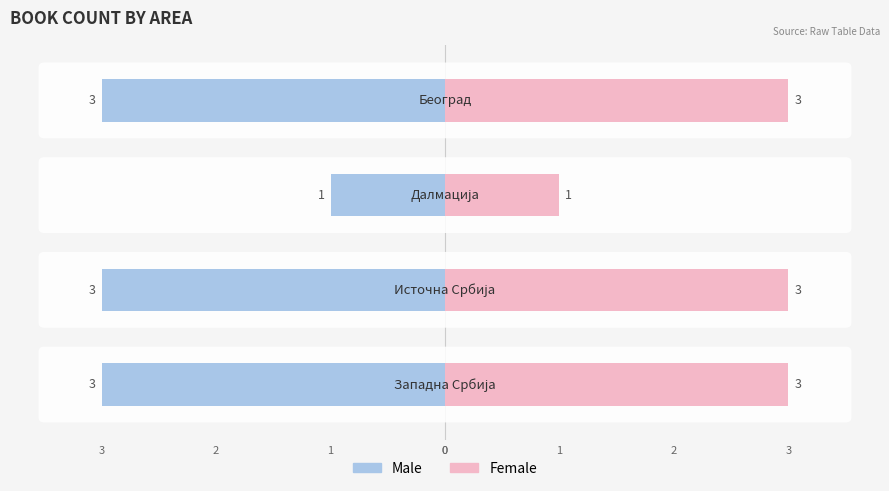

Reading right to left, what are all the values shown in this chart?

Male: -3	-1	-3	-3
Female: 3	1	3	3